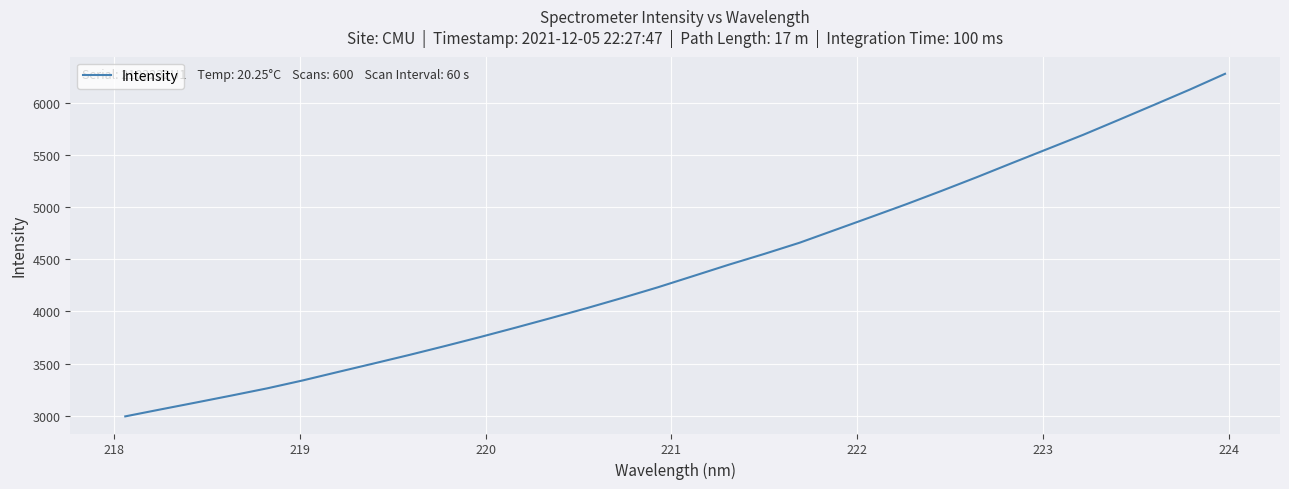

What is the smallest value displayed?

2994.1